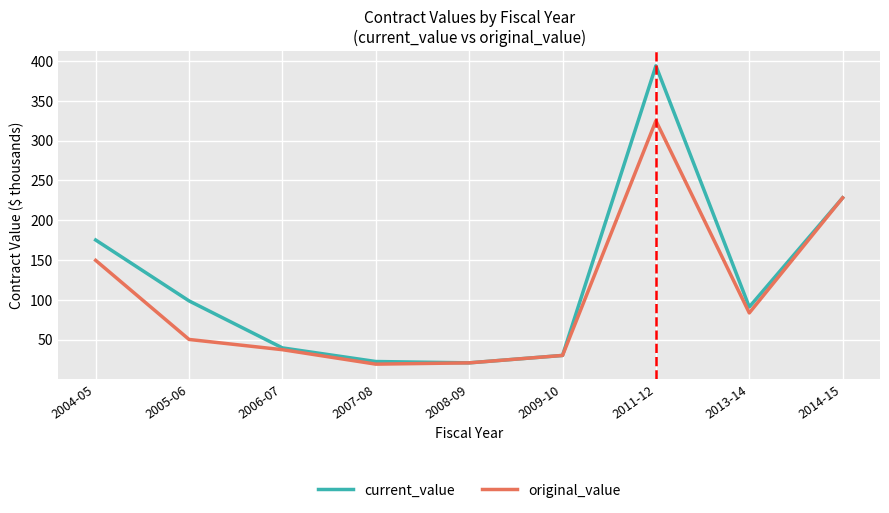

What is the average value of the original_value series?

104.8